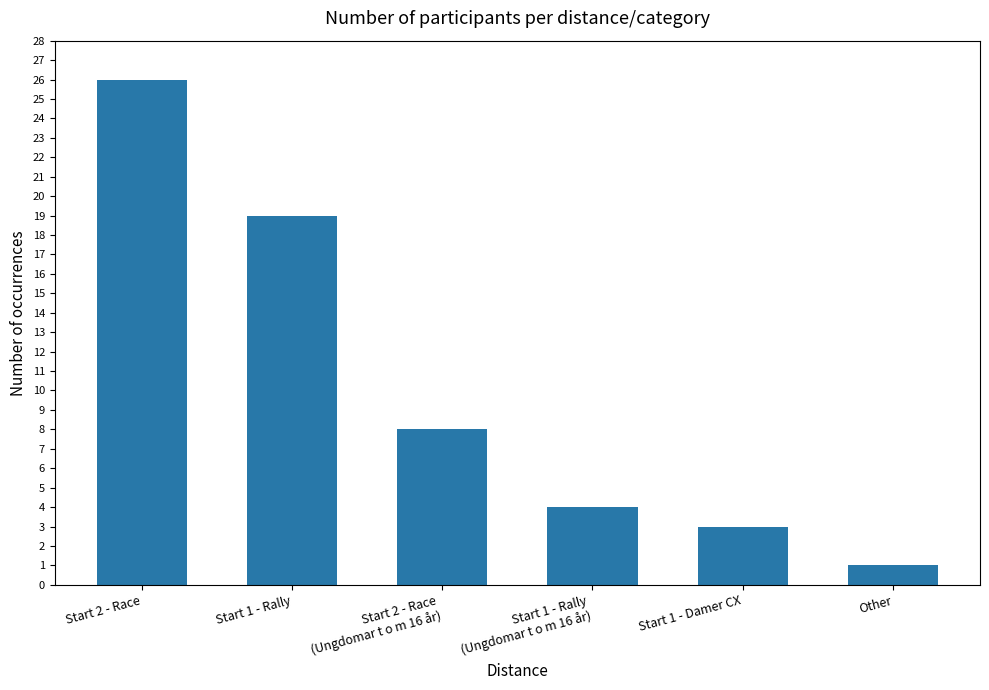

How many values are below 8?

3